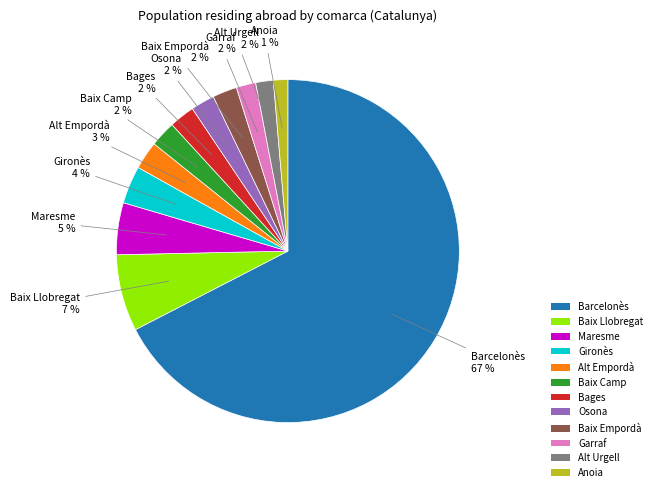

To the nearest percent, what percentage of the pie is Gironès?

4%